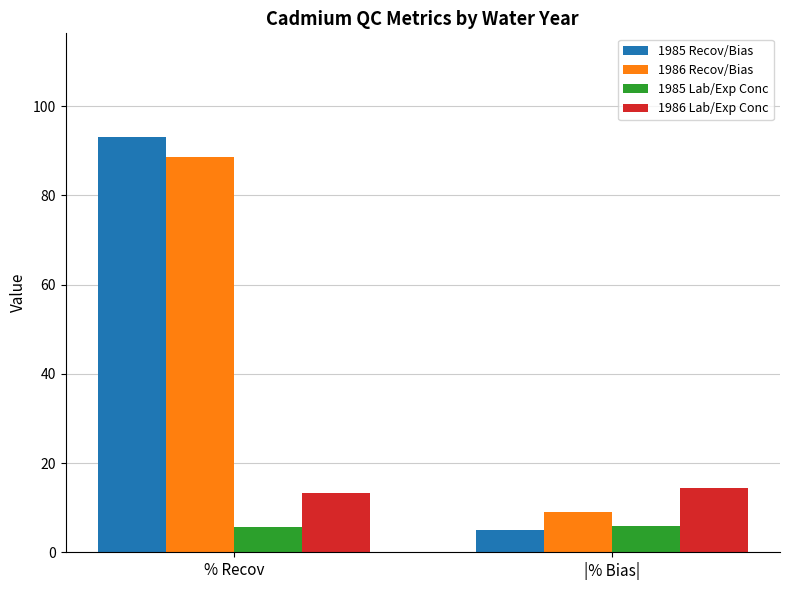

Is the value of 1985 Recov/Bias at % Recov greater than the value of 1986 Lab/Exp Conc at |% Bias|?

Yes